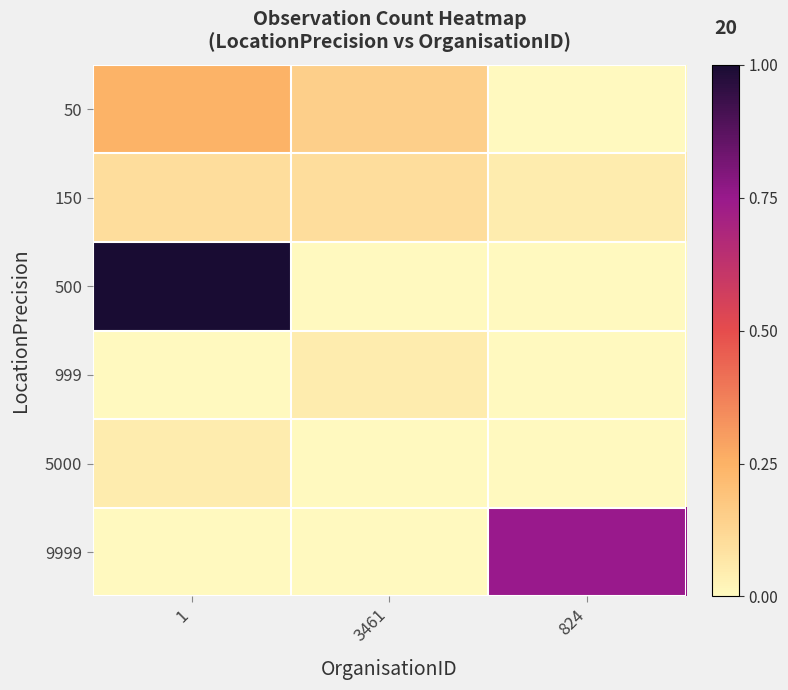

Reading left to right, list all the values displayed in this chart.

50: 1=0.2	3461=0.1	824=0.0
150: 1=0.1	3461=0.1	824=0.0
500: 1=1.0	3461=0.0	824=0.0
999: 1=0.0	3461=0.0	824=0.0
5000: 1=0.0	3461=0.0	824=0.0
9999: 1=0.0	3461=0.0	824=0.7